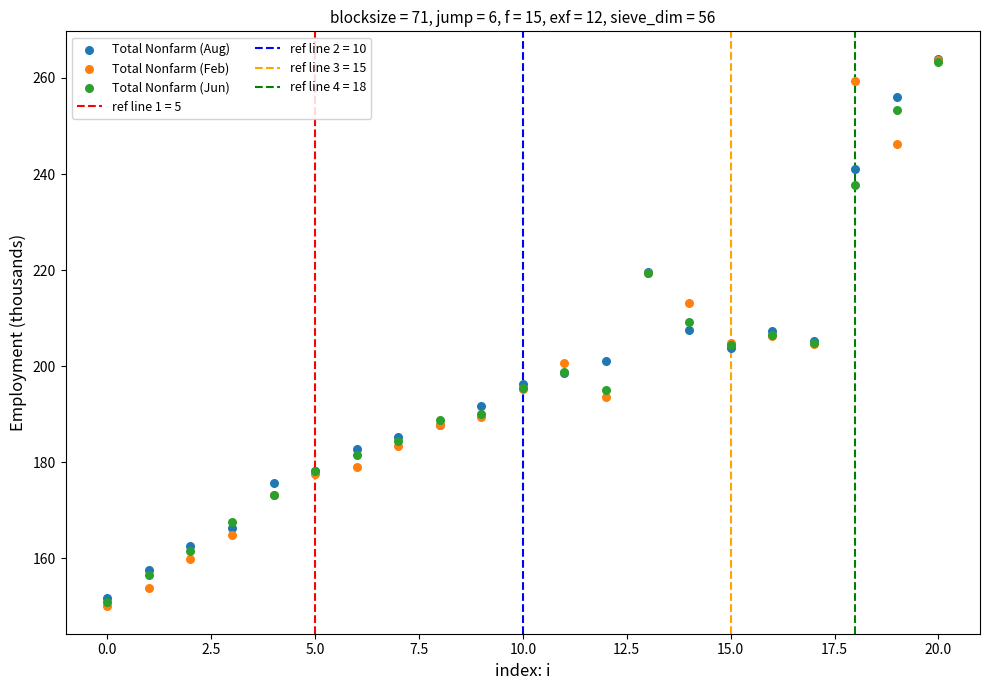

Which series has the widest spread of Y values?

Total Nonfarm (Feb)